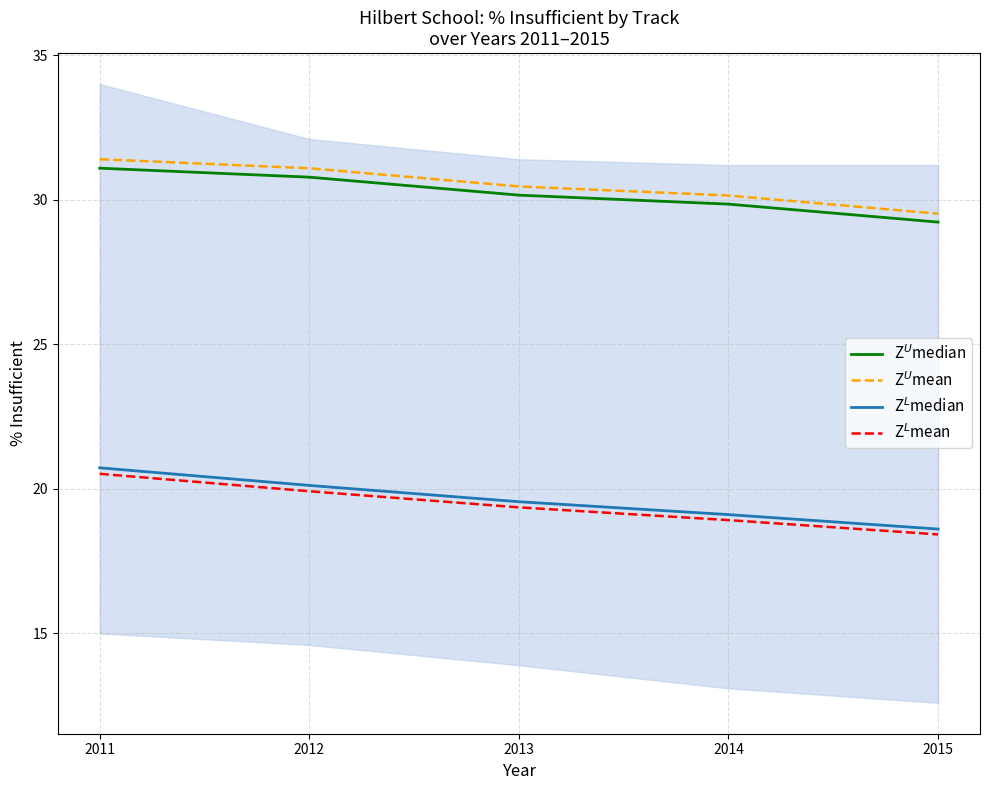

Is the value of Z$^L$median at 2011 greater than the value of Z$^U$median at 2014?

No